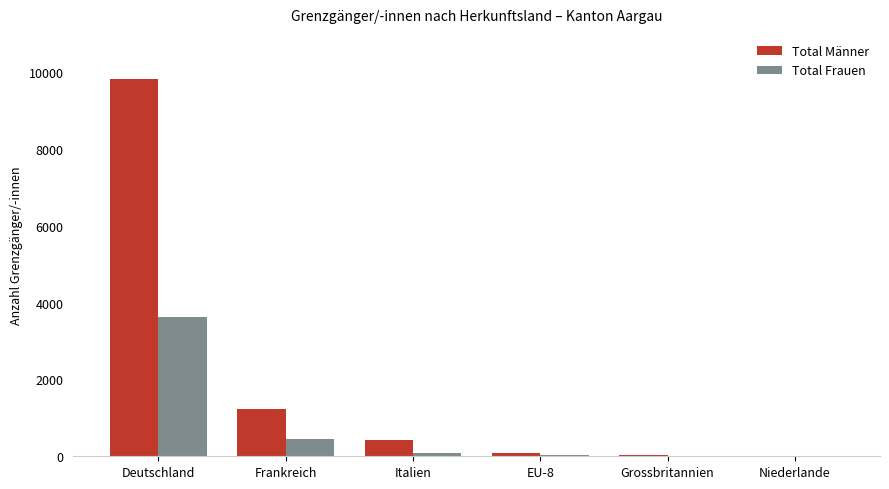

True or false: Total Männer has a value of 712 at Frankreich.

False